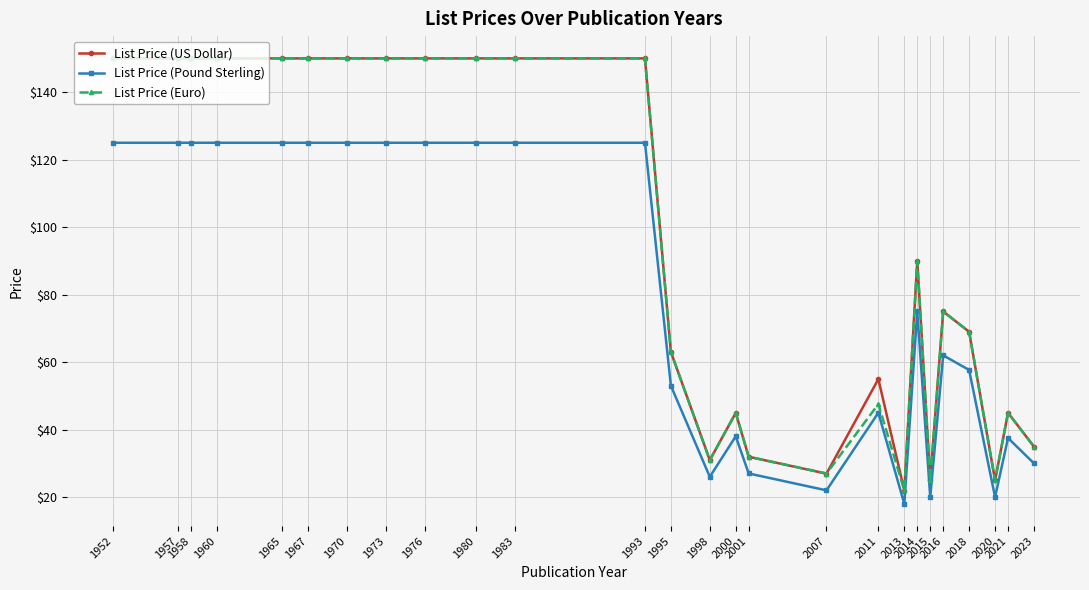

What is the value of the List Price (Pound Sterling) point at the 17th from the left?

22.0